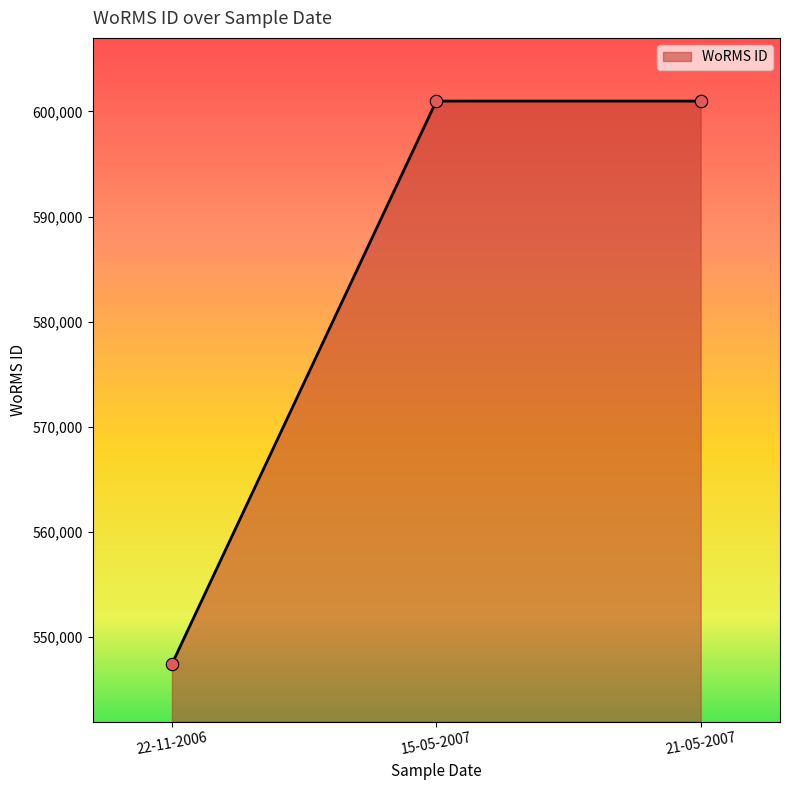

What is the ratio of the value at 22-11-2006 to the value at 15-05-2007?

0.9